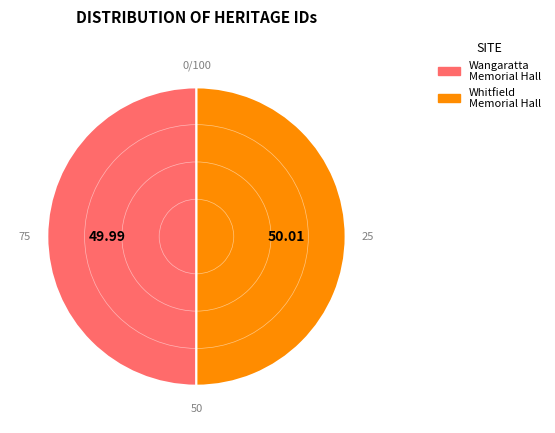

Approximately how many times larger is the value at Whitfield Memorial Hall compared to Wangaratta Memorial Hall?

1.0